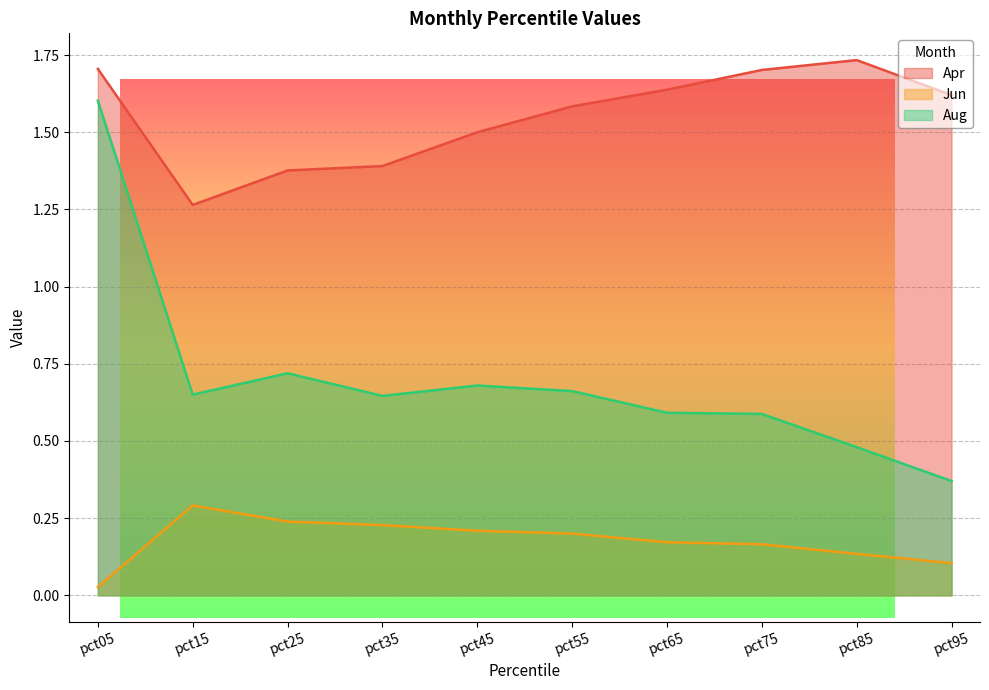

True or false: Aug and Jun cross at least once.

False